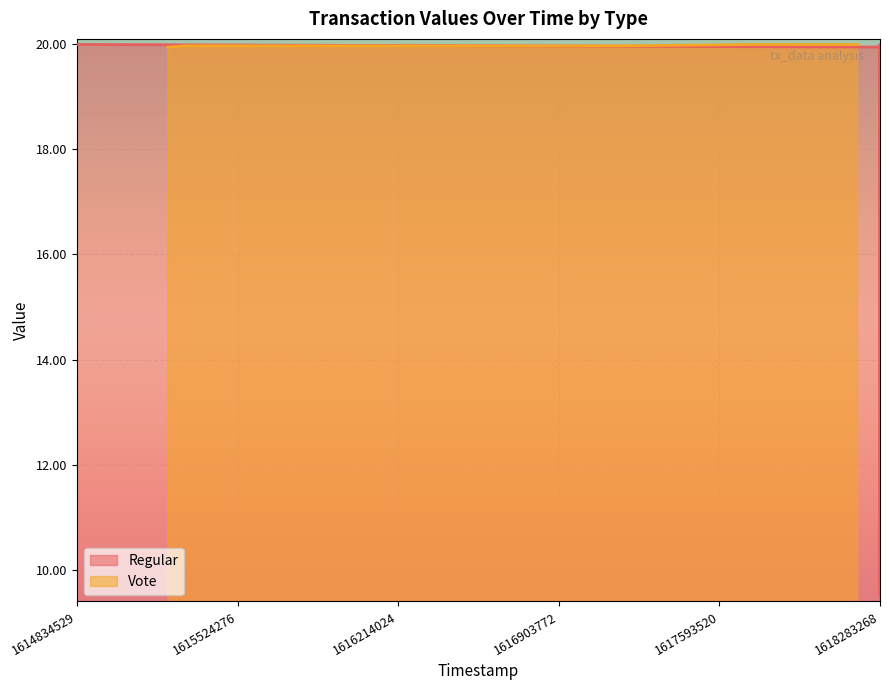

What is the sum of all values?

199.7